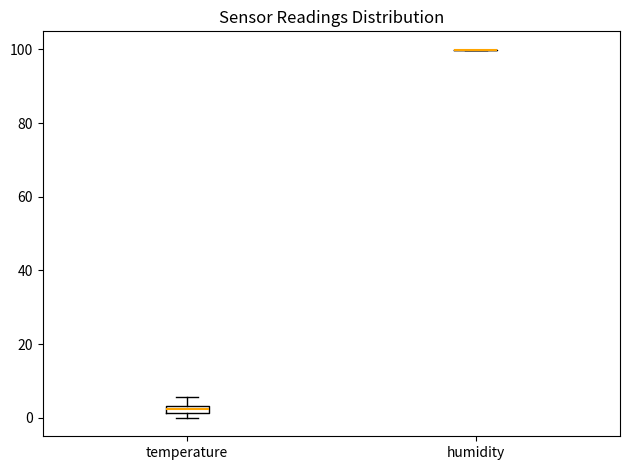

Where is the upper edge of the box for temperature on the y-axis? The values are not printed on the chart, so give them approximately, as read against the axis.

4